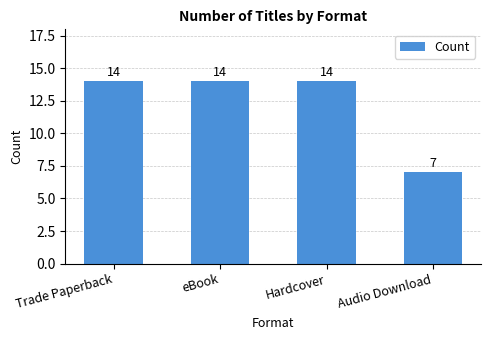

What position from the right is Hardcover?

2